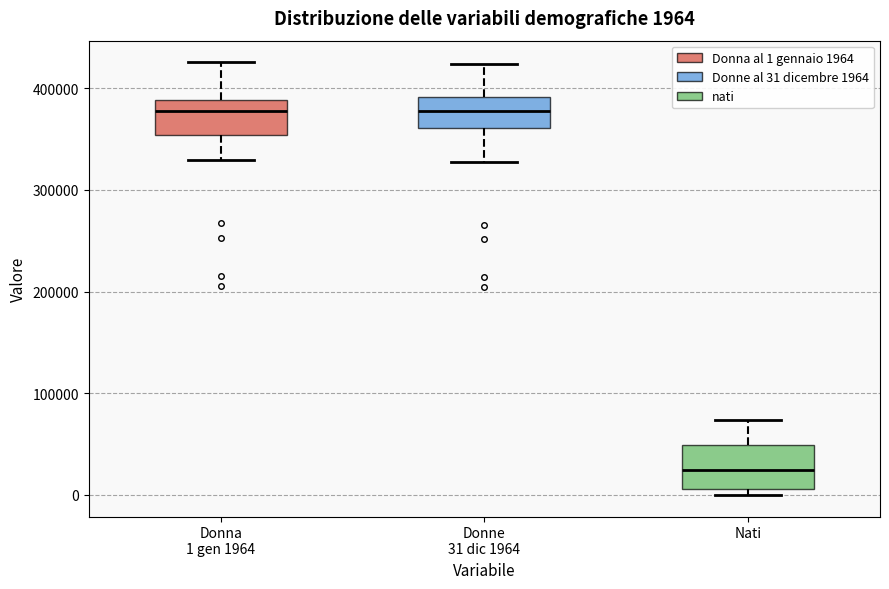

Which box's median line is the lowest?

Nati